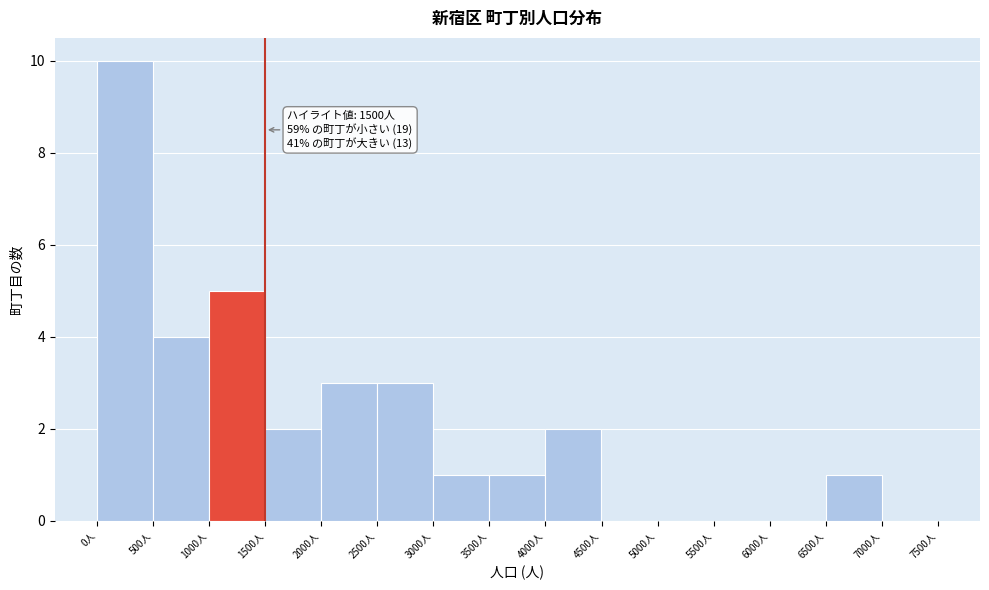

Which range on the x-axis has the tallest bar?

0 to 500